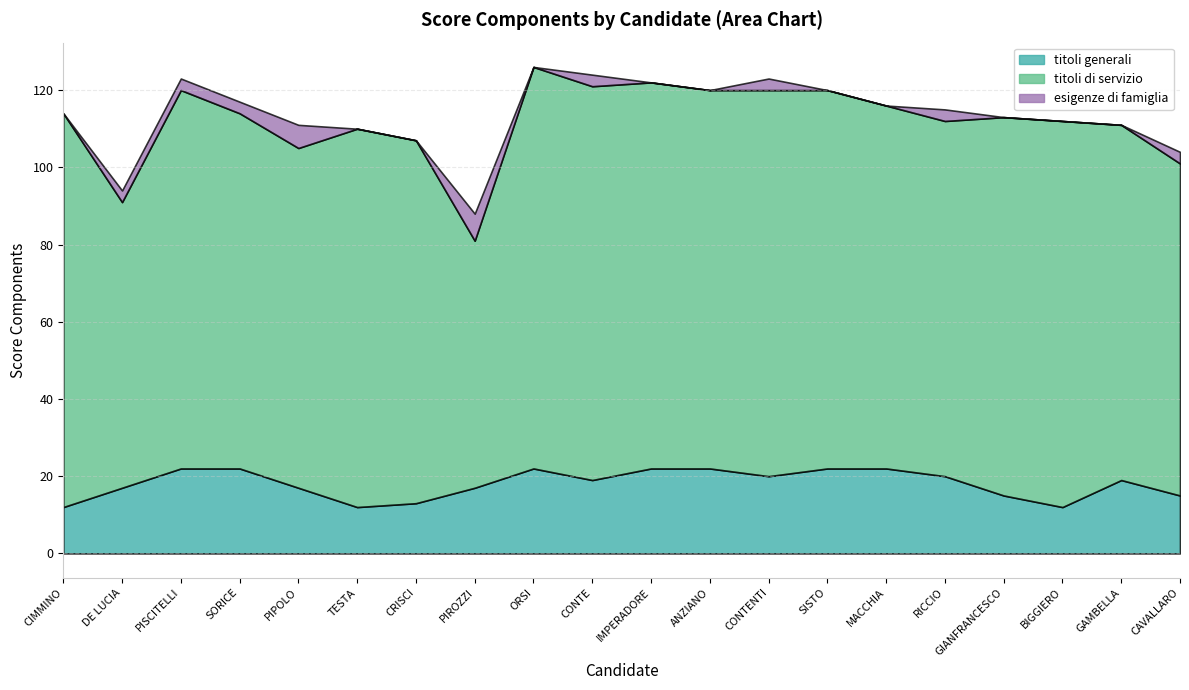

What is the maximum value for titoli generali?

22